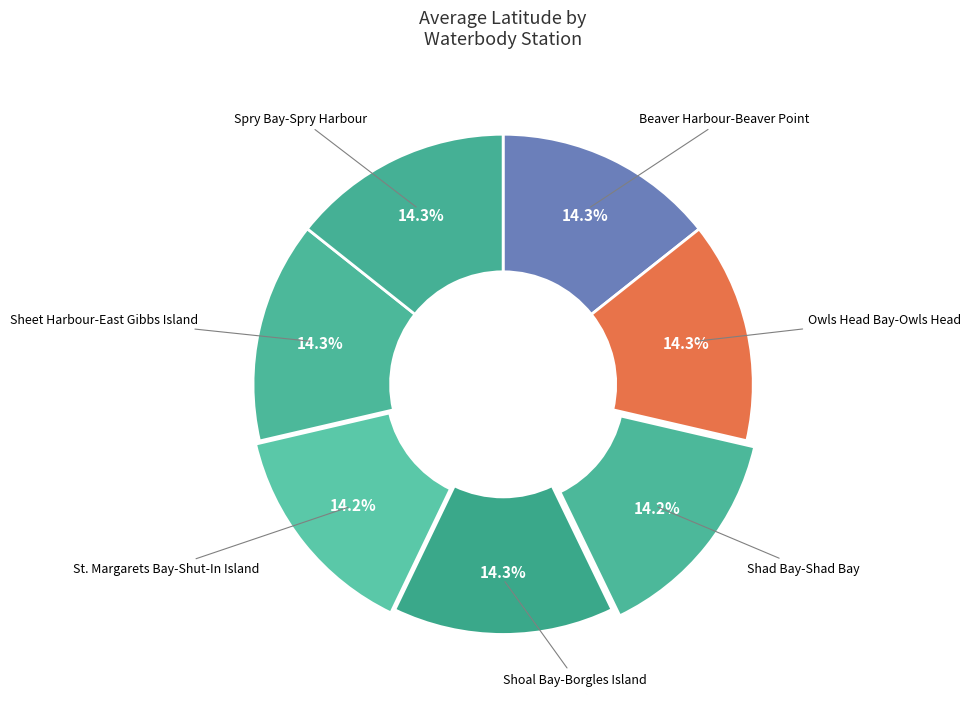

The St. Margarets Bay-Shut-In Island slice represents 14% of the pie. True or false?

True